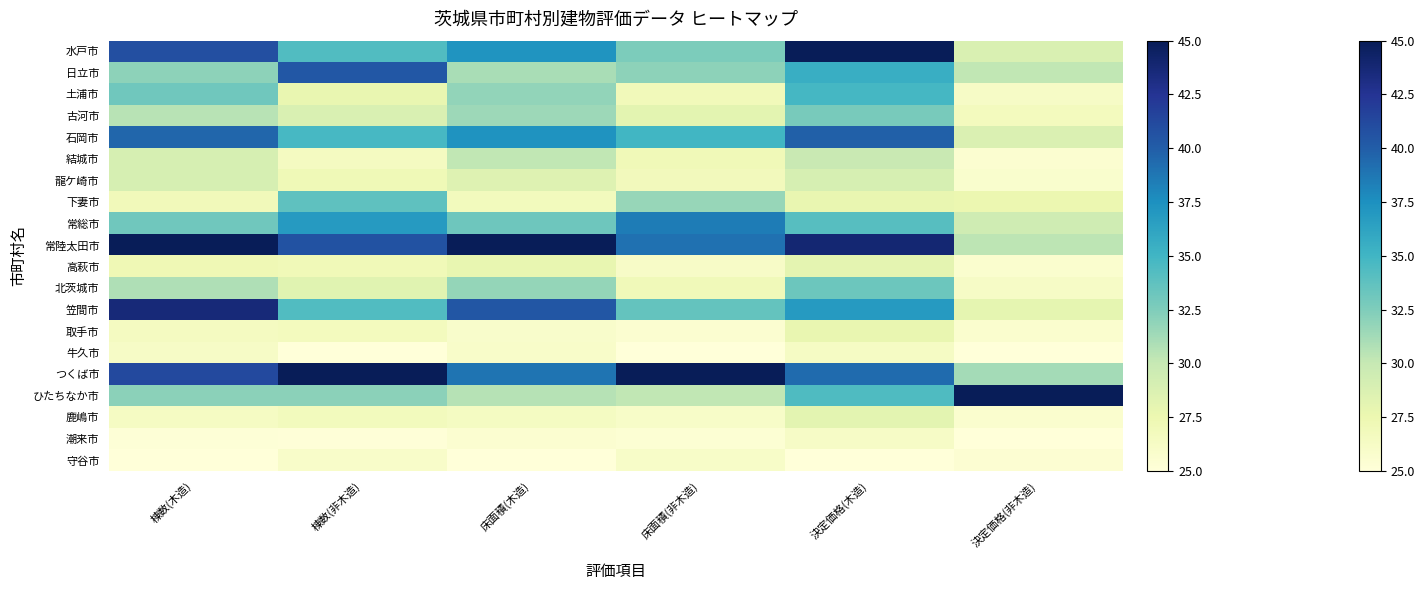

Count the number of data series in this chart.

20